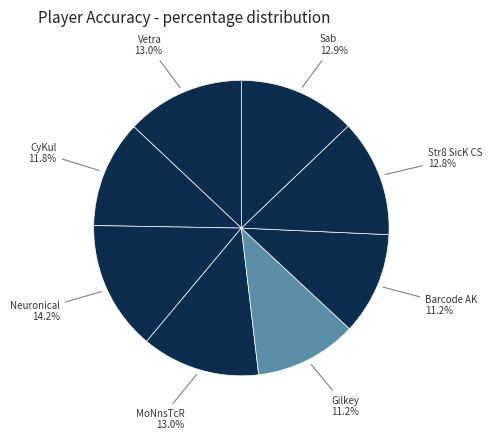

Count the number of slices in the pie.

8